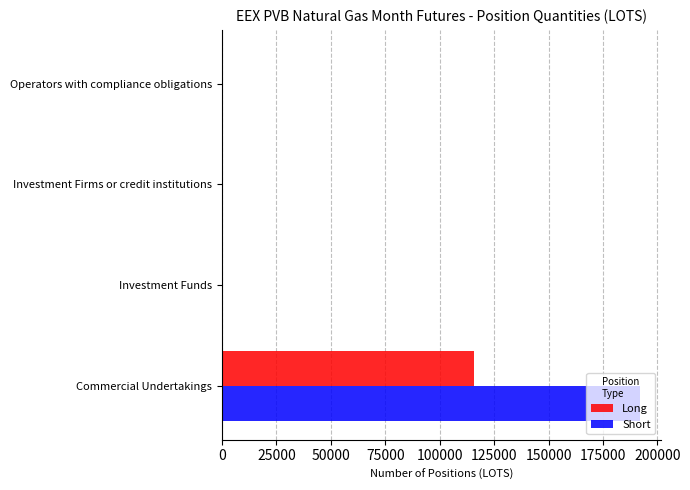

Which series has the largest total across all categories?

Short